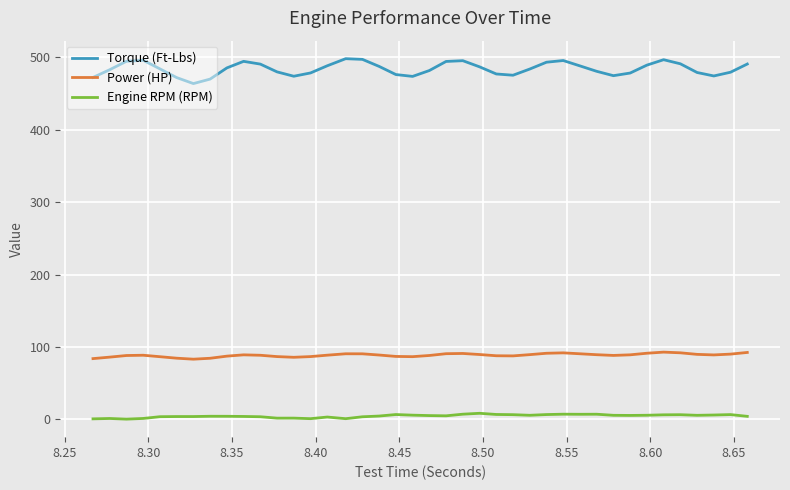

What is the smallest value displayed?

0.3